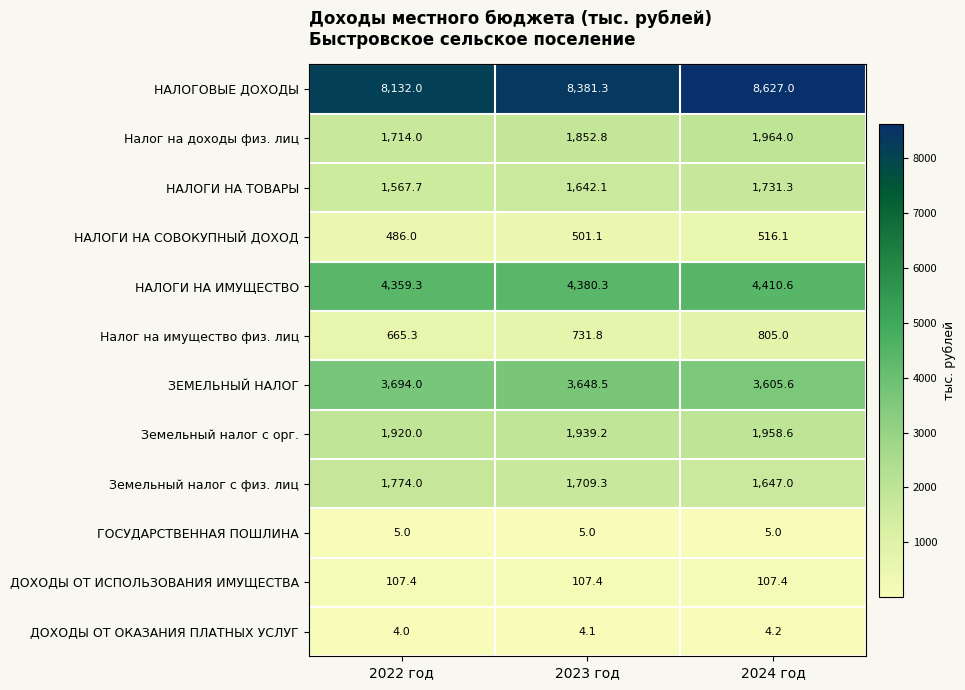

True or false: ДОХОДЫ ОТ ИСПОЛЬЗОВАНИЯ ИМУЩЕСТВА has a value of 107.4 at 2024 год.

True